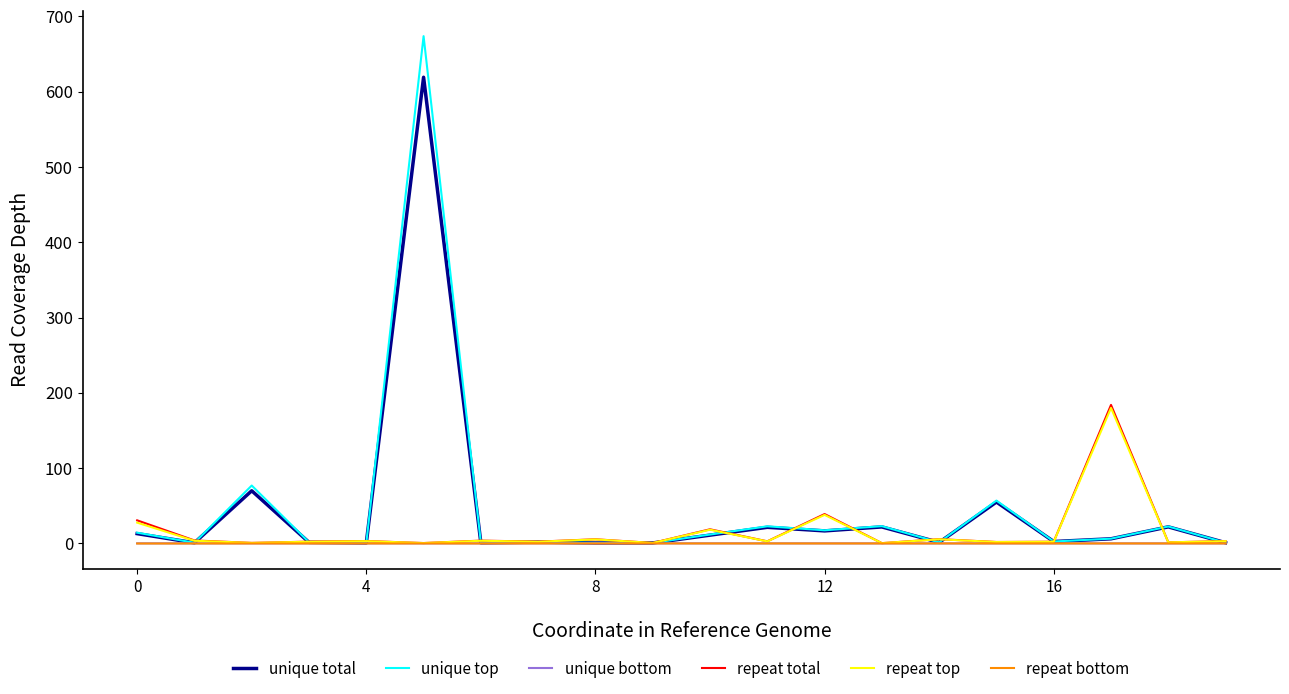

What is the greatest value displayed?

673.9